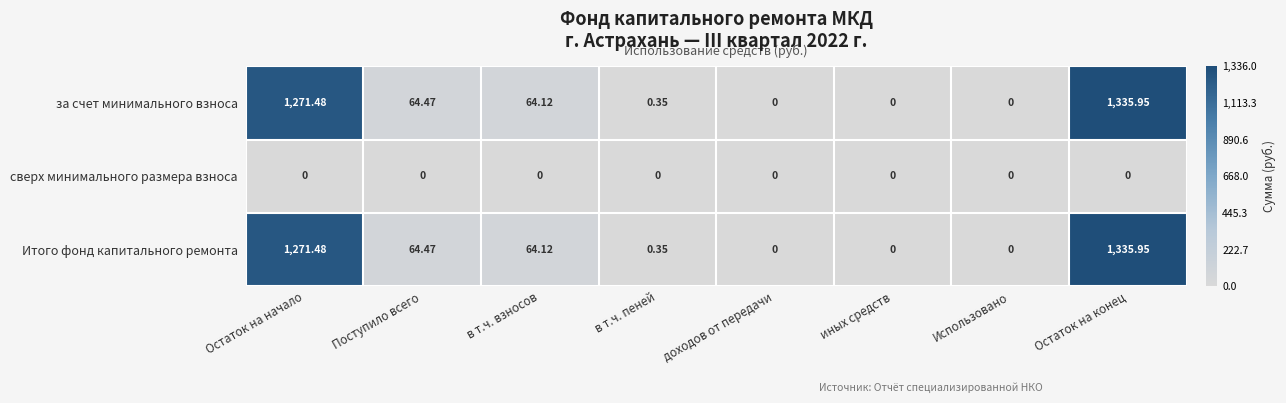

What is the total value across all series at в т.ч. взносов?

128.2